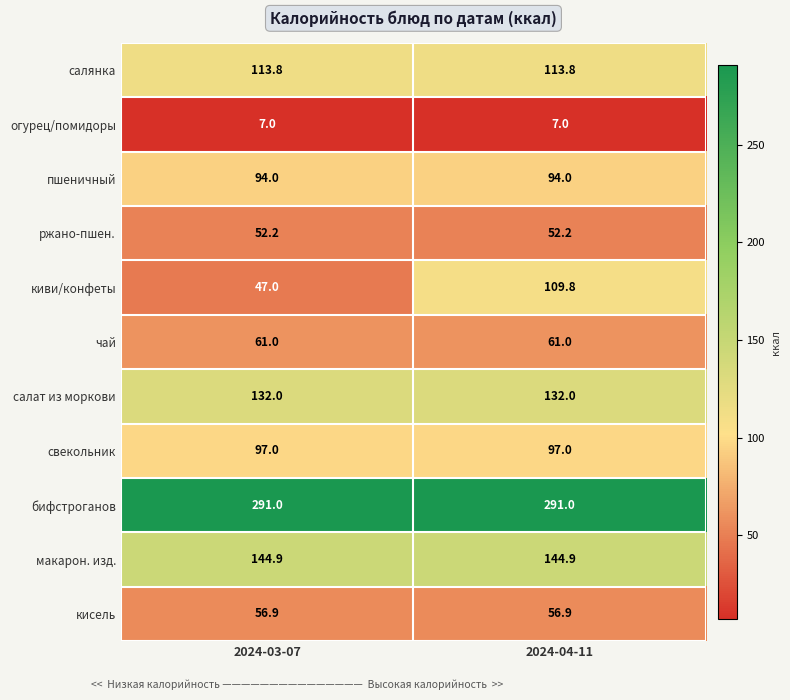

What is the maximum value shown in the chart?

291.0